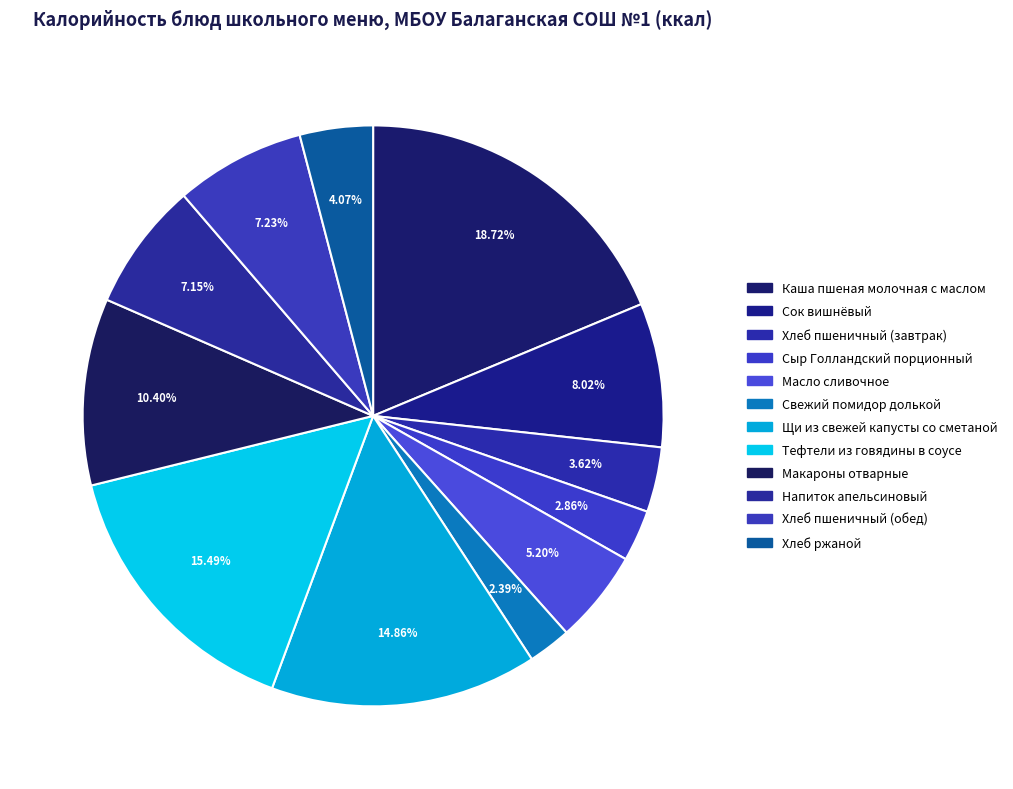

Which has a higher value, Сок вишнёвый or Напиток апельсиновый?

Сок вишнёвый